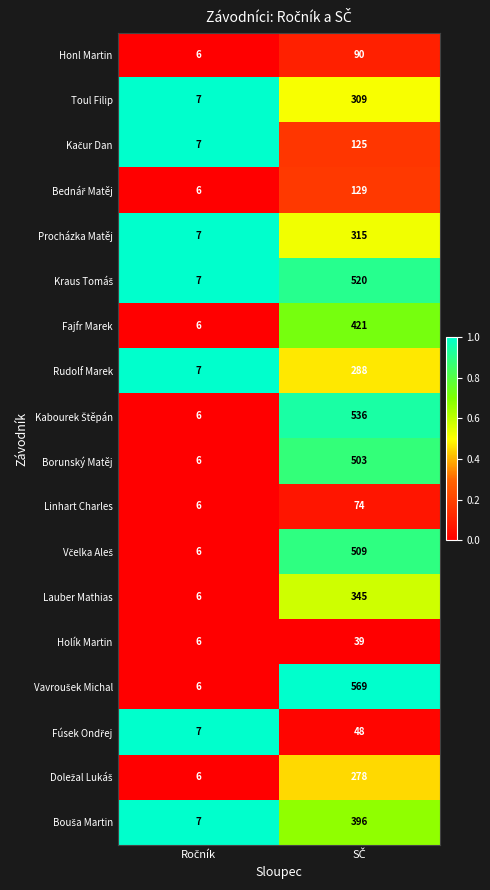

What is the maximum value for Borunský Matěj?

503